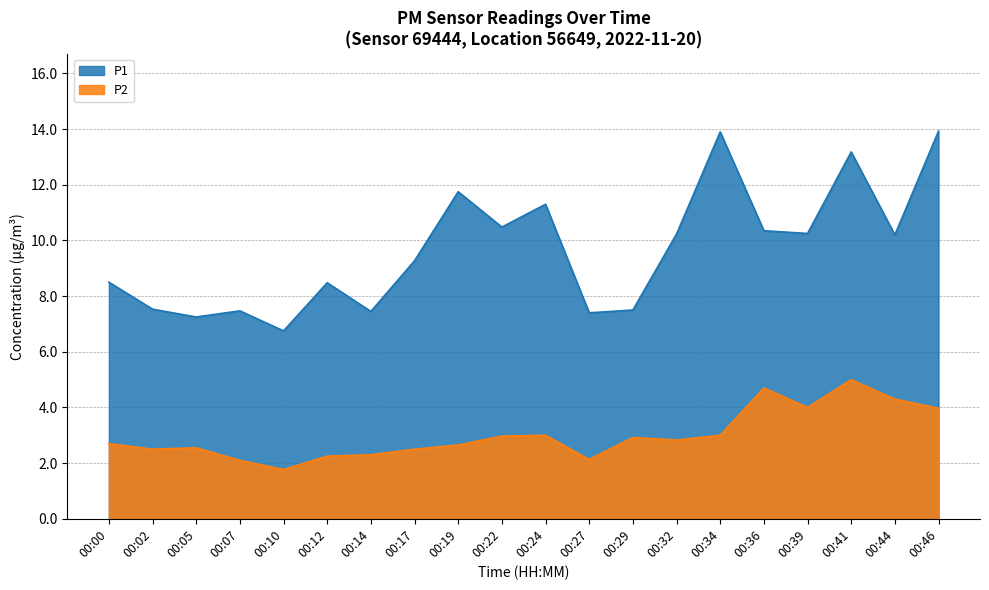

At which label does P2 first exceed 2?

00:00